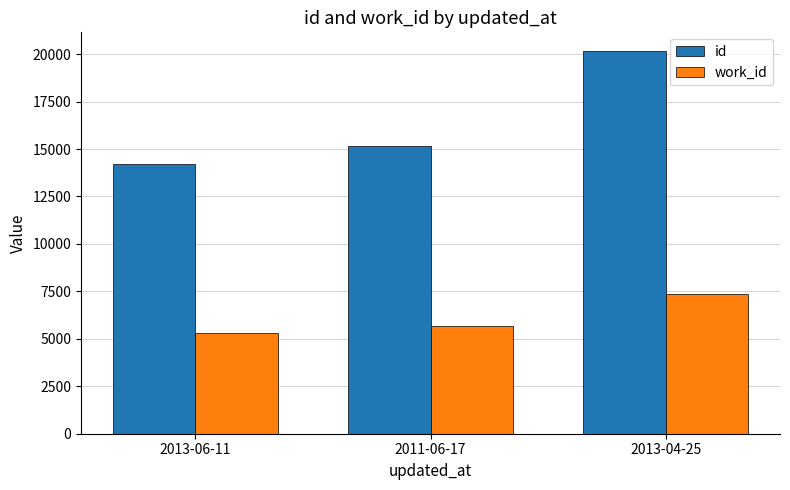

Is the value of id at 2013-06-11 greater than the value of work_id at 2013-04-25?

Yes